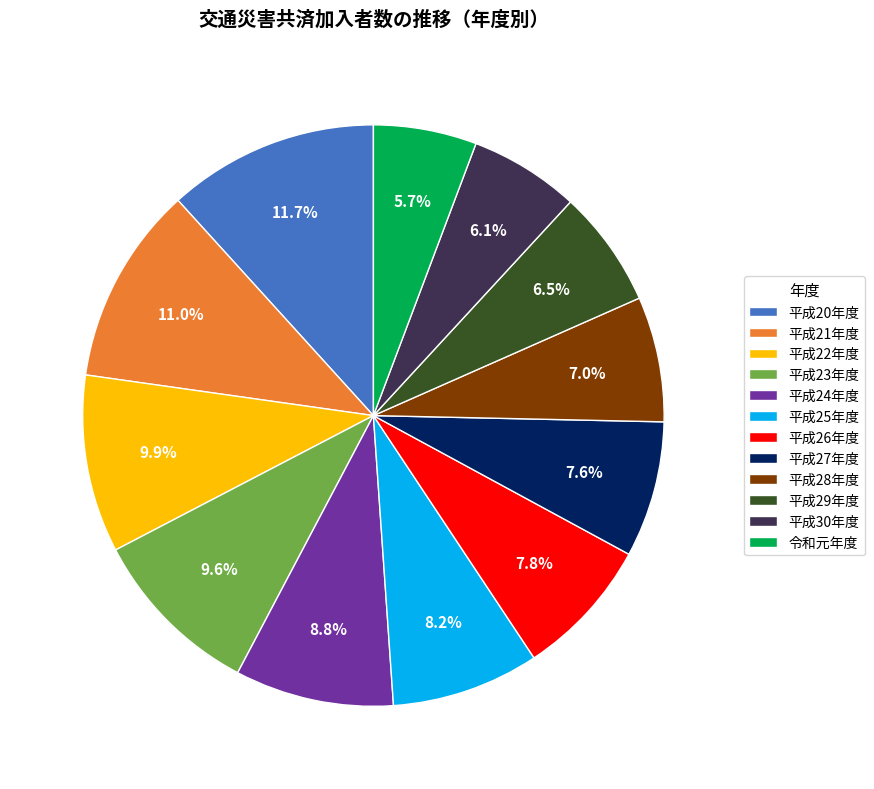

Which category has the biggest portion of the pie?

平成20年度